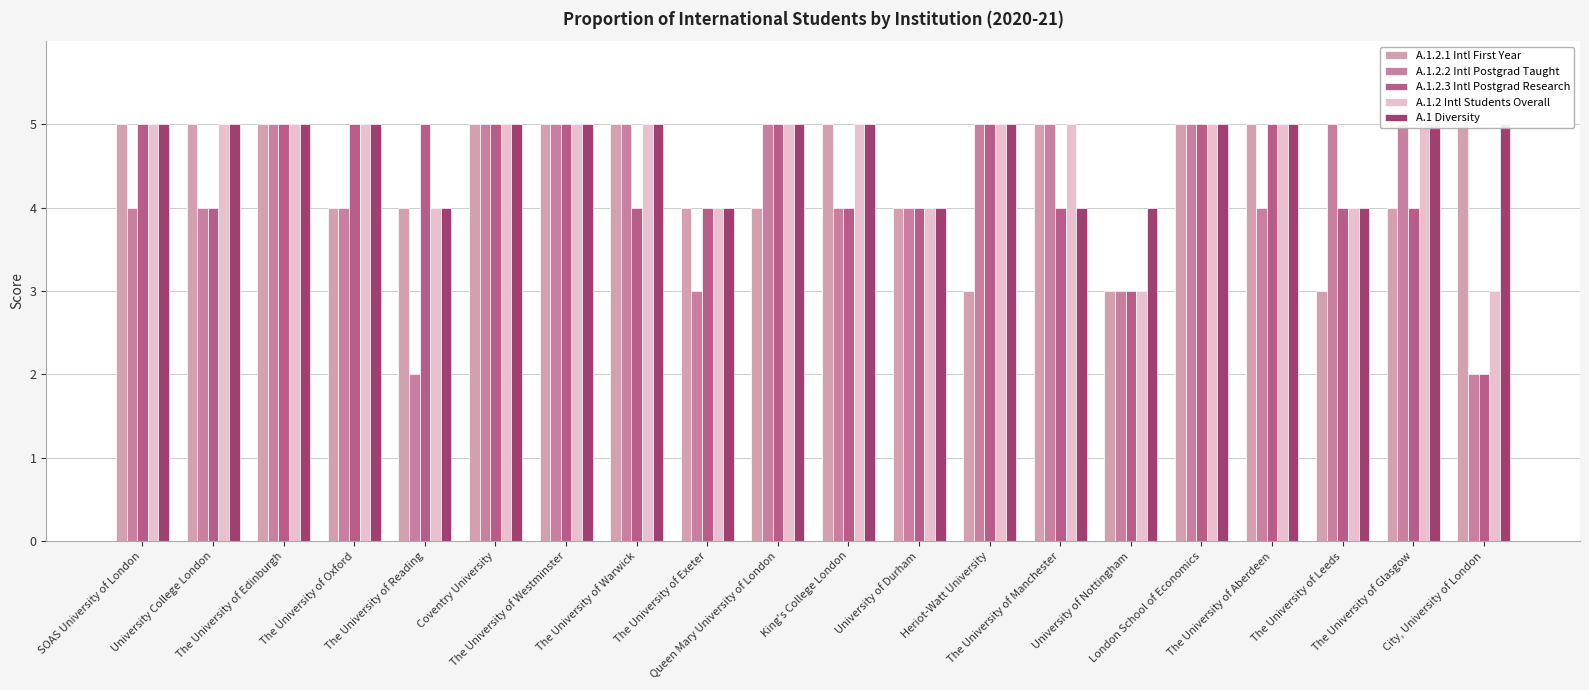

What value does the A.1.2.3 Intl Postgrad Research series have at Heriot-Watt University?

5